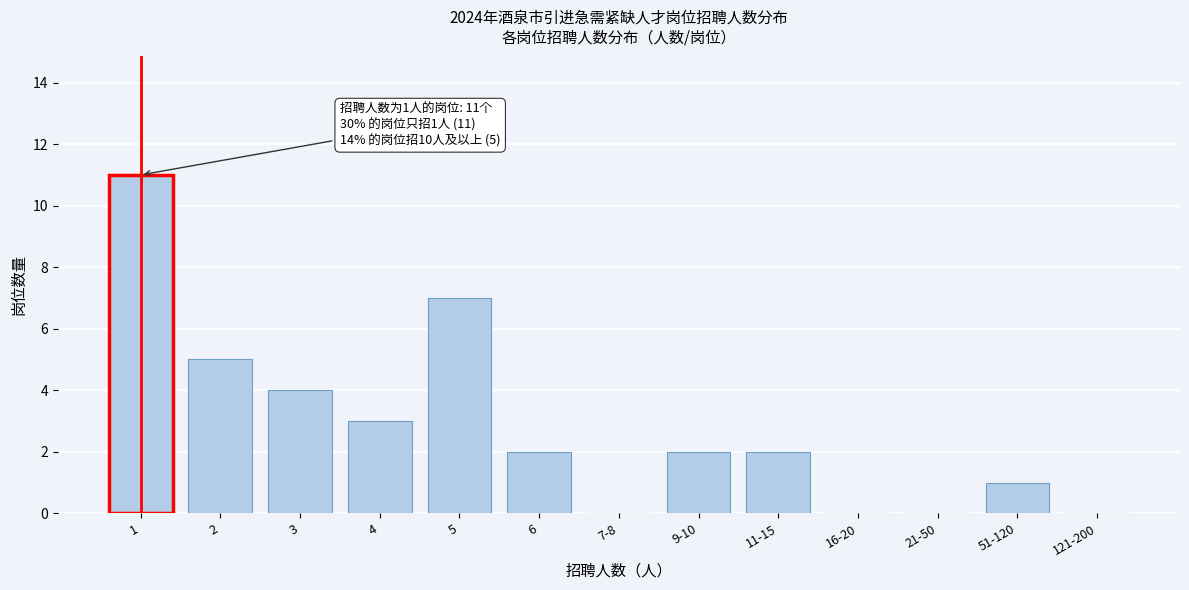

Reading right to left, extract all data points from this chart.

121-200=0	51-120=1	21-50=0	16-20=0	11-15=2	9-10=2	7-8=0	6=2	5=7	4=3	3=4	2=5	1=11